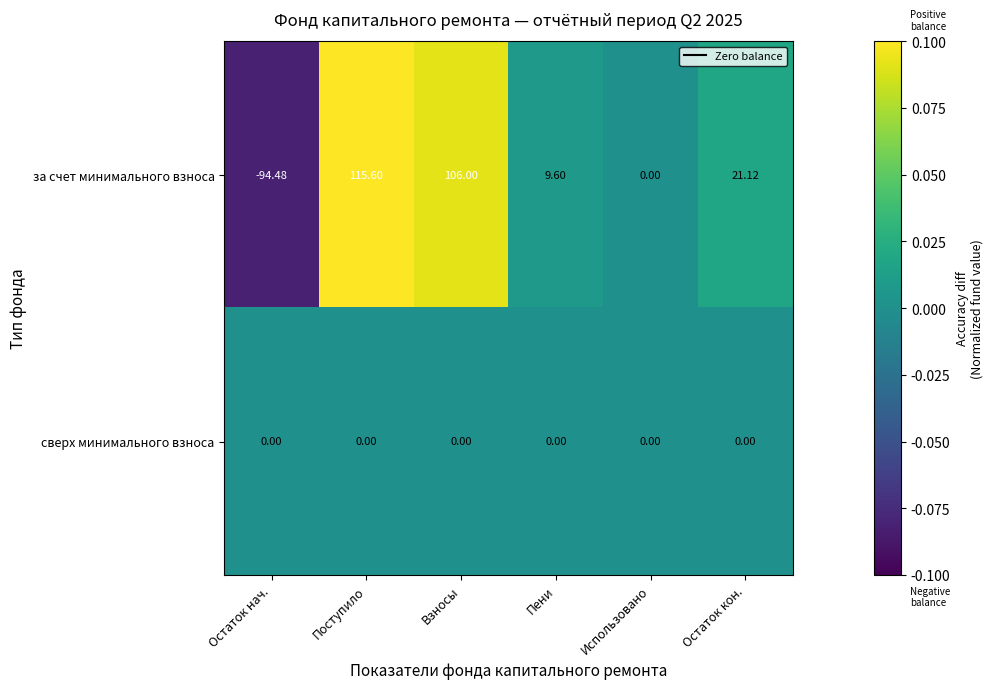

Which series has the largest total across all categories?

за счет минимального взноса